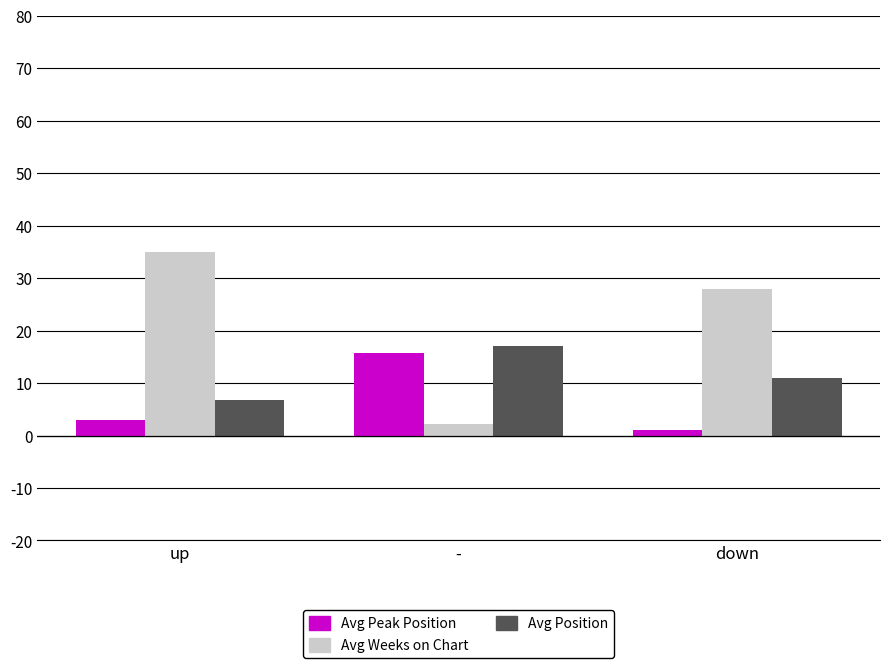

Which series has the largest total across all categories?

Avg Weeks on Chart